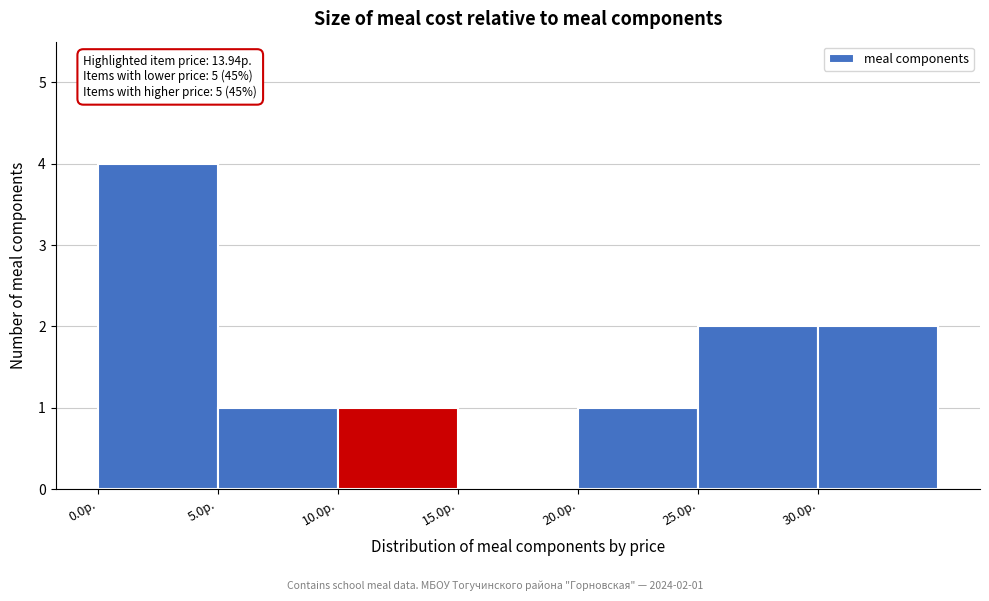

Over which range of the x-axis is the bar tallest?

0 to 5